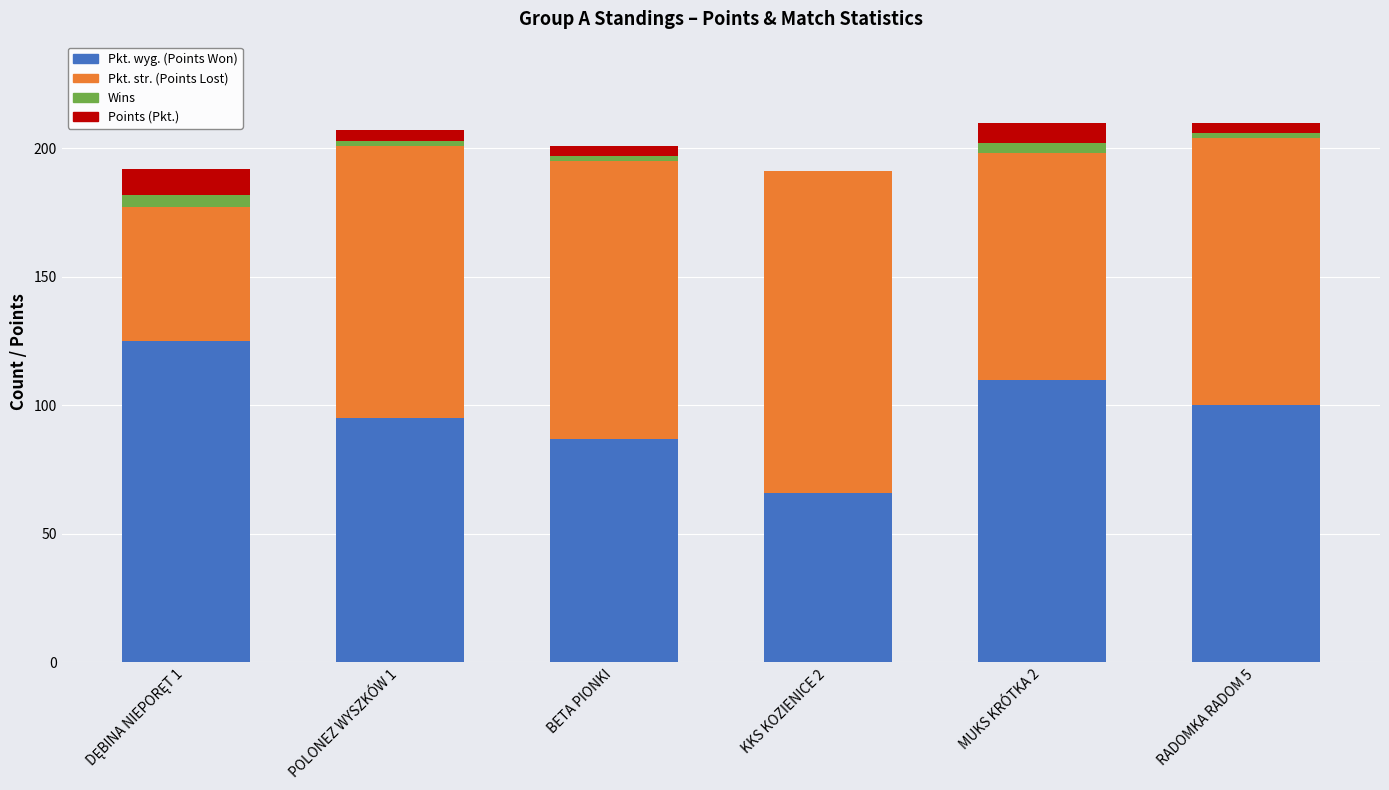

What are all the series names shown in the legend?

Pkt. wyg. (Points Won), Pkt. str. (Points Lost), Wins, Points (Pkt.)